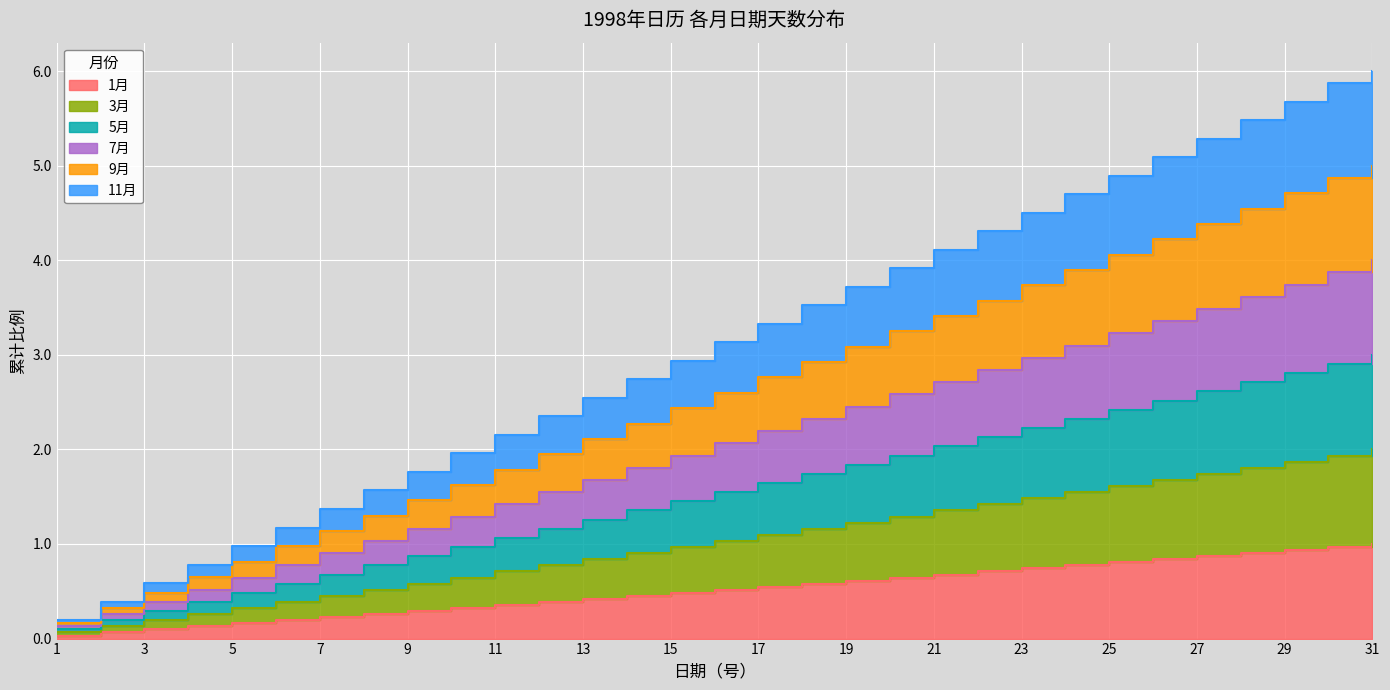

What is the maximum value shown in the chart?

6.0